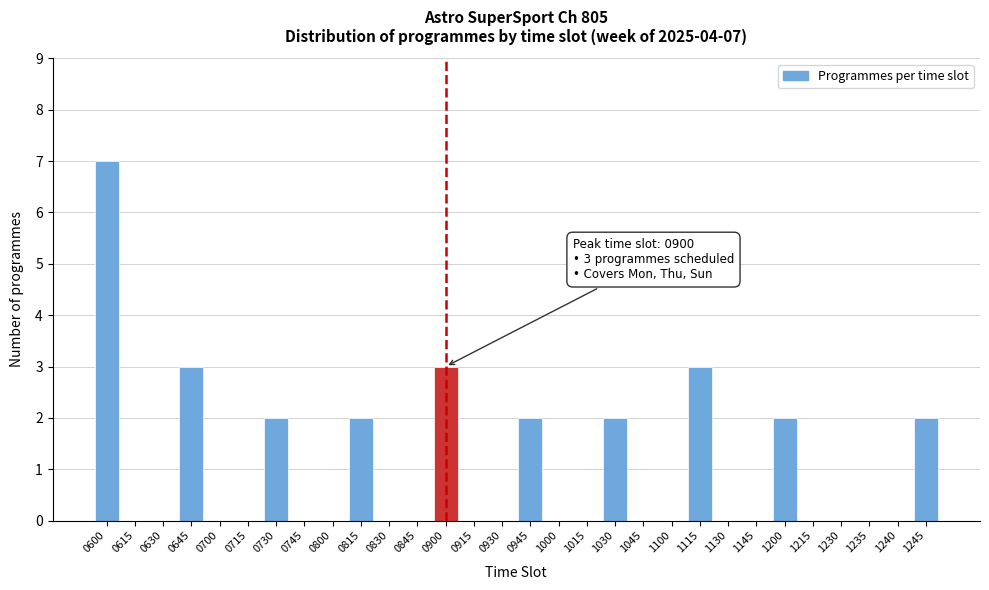

Reading left to right, what are all the values shown in this chart?

0600=7	0615=0	0630=0	0645=3	0700=0	0715=0	0730=2	0745=0	0800=0	0815=2	0830=0	0845=0	0900=3	0915=0	0930=0	0945=2	1000=0	1015=0	1030=2	1045=0	1100=0	1115=3	1130=0	1145=0	1200=2	1215=0	1230=0	1235=0	1240=0	1245=2